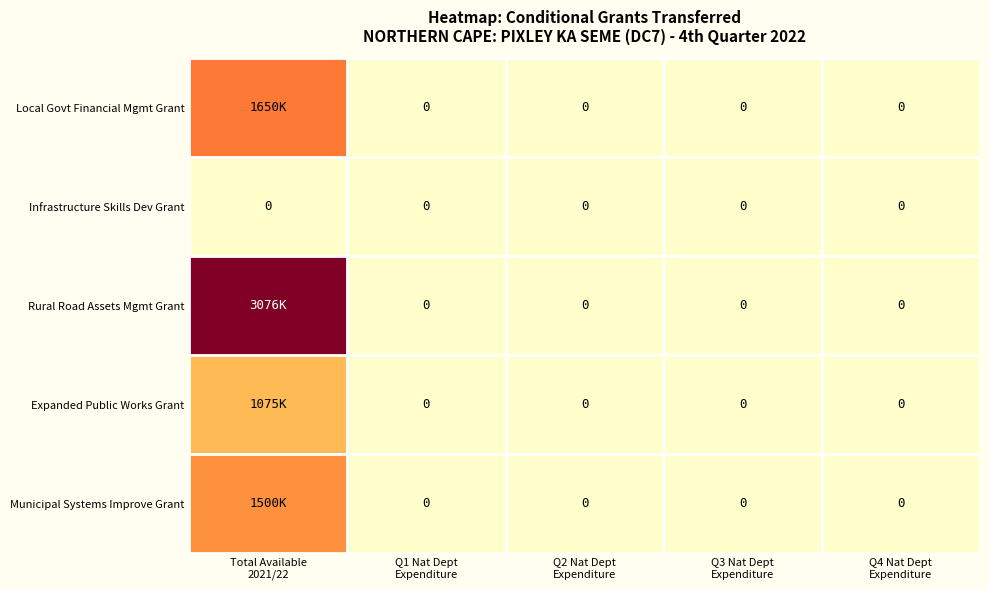

Which has a higher value, Q3 Nat Dept
Expenditure or Q2 Nat Dept
Expenditure?

Q3 Nat Dept
Expenditure